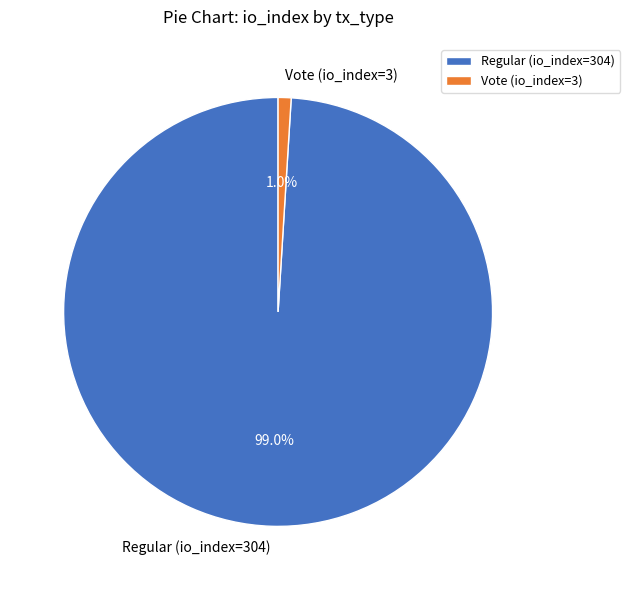

What percentage do Vote (io_index=3) and Regular (io_index=304) together represent?

100.0%